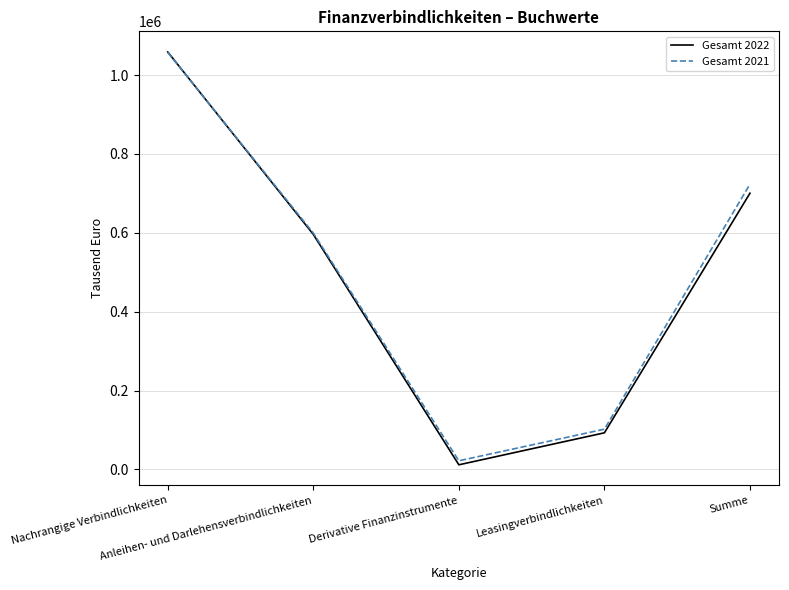

Which series changed the most between Derivative Finanzinstrumente and Leasingverbindlichkeiten?

Gesamt 2022